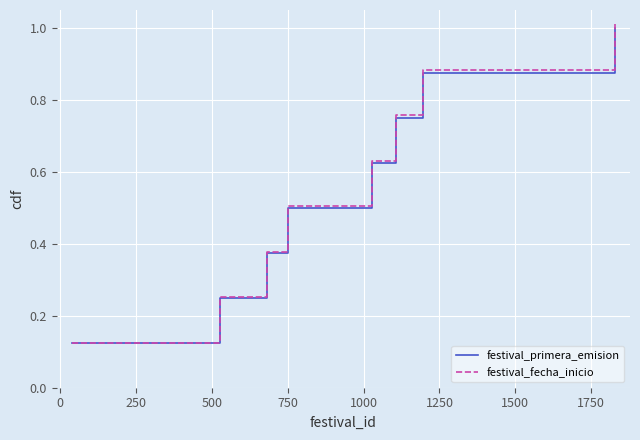

What is the greatest value displayed?

1.0